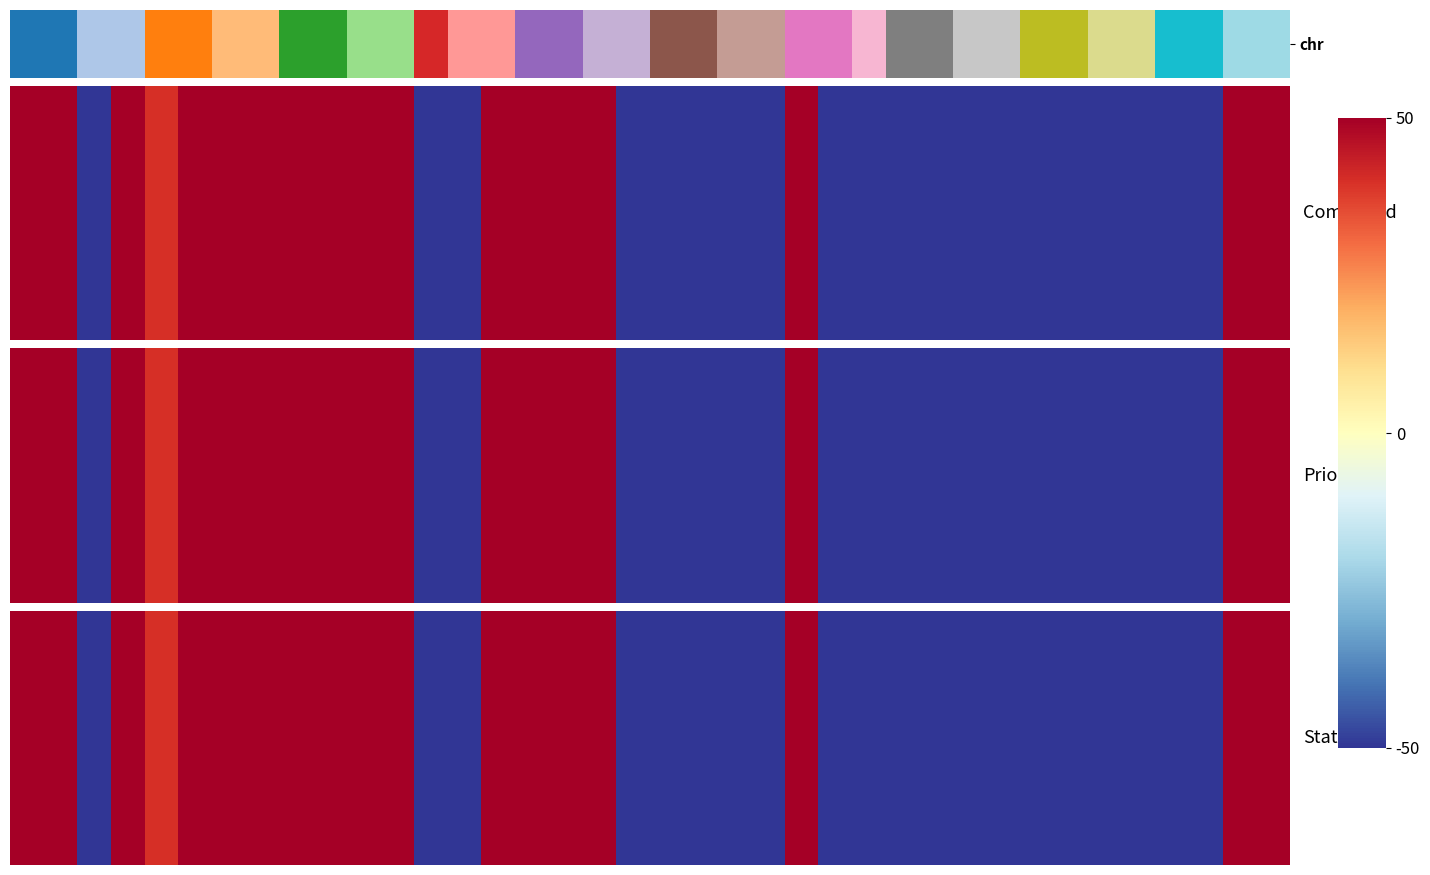

Between 16 and 11, which is larger?

16